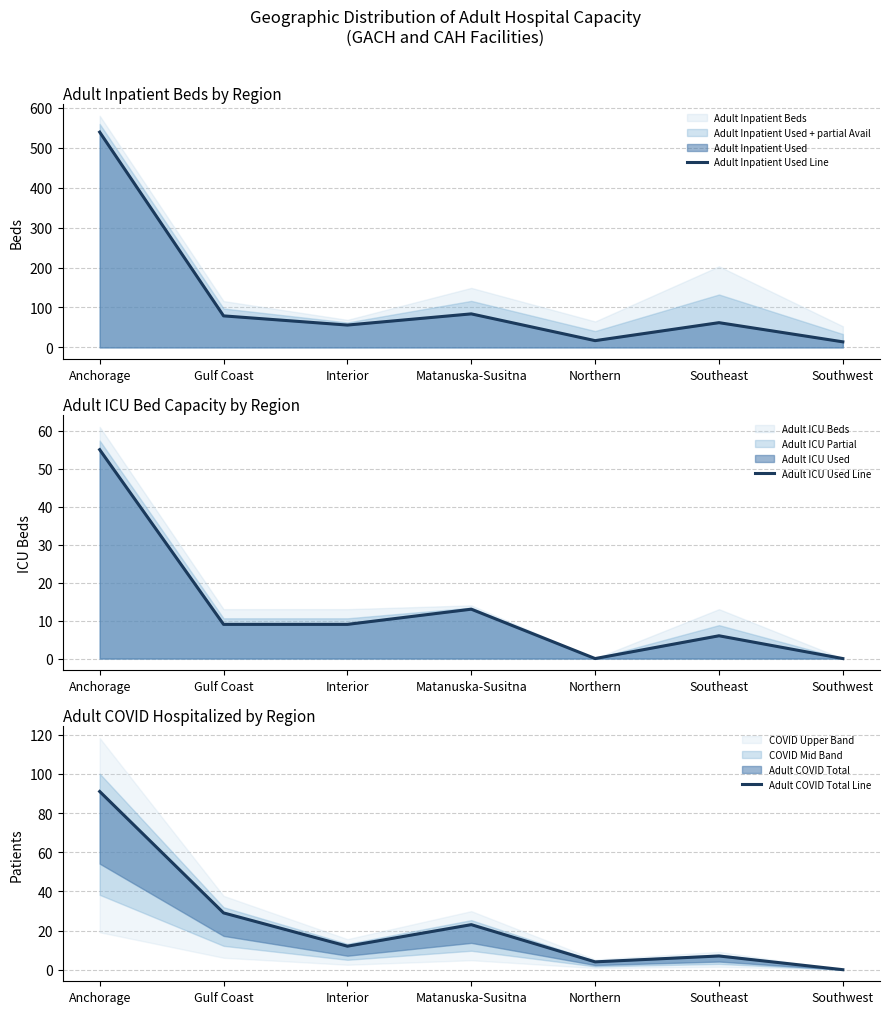

Is the value of Adult ICU Used Line at Southeast greater than the value of Adult COVID Total Line at Matanuska-Susitna?

No